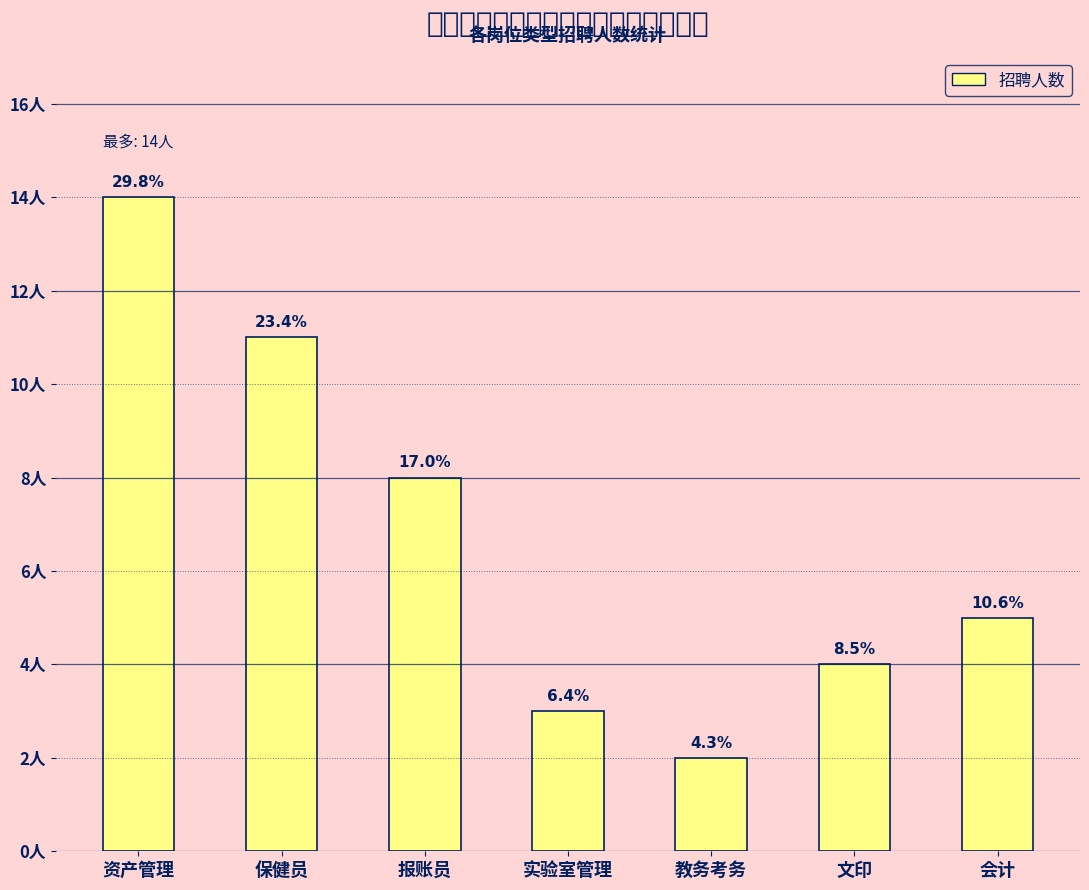

What is the change in value from 实验室管理 to 会计?

+2